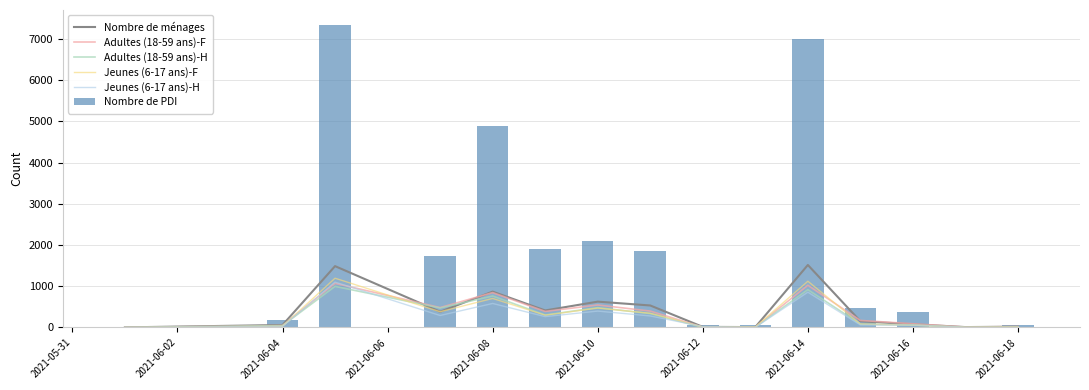

What is the maximum value for Nombre de ménages?

1516